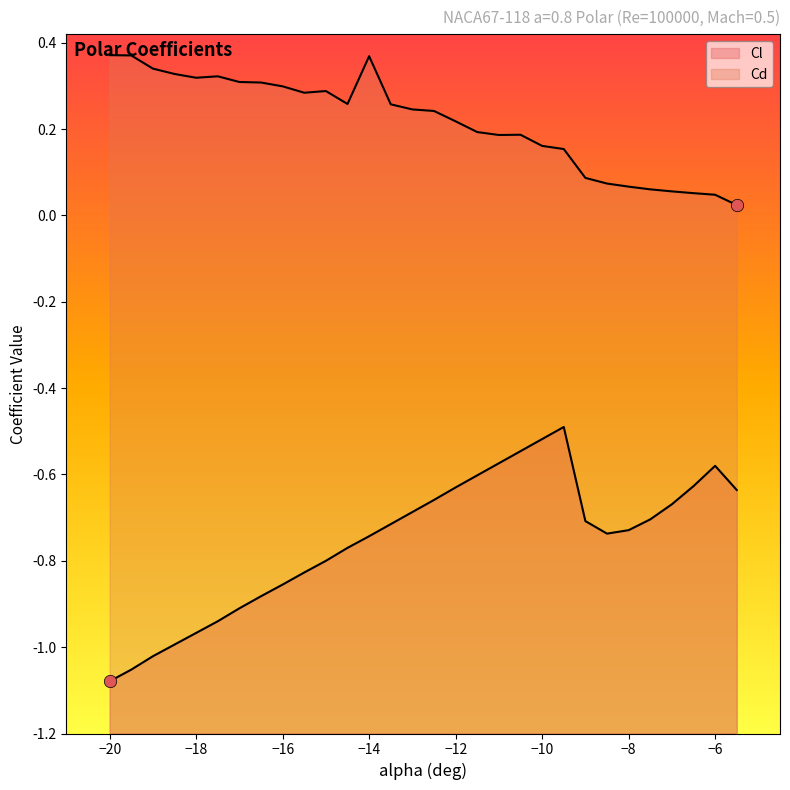

Is the value of Cd at -13 greater than the value of Cl at -16?

Yes